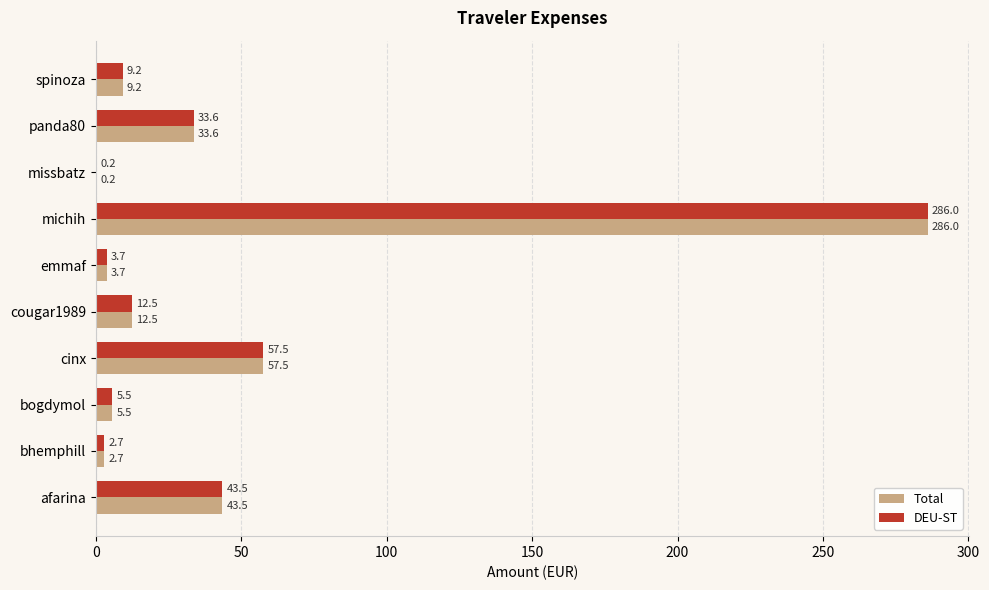

At which category is the sum across all series the highest?

michih